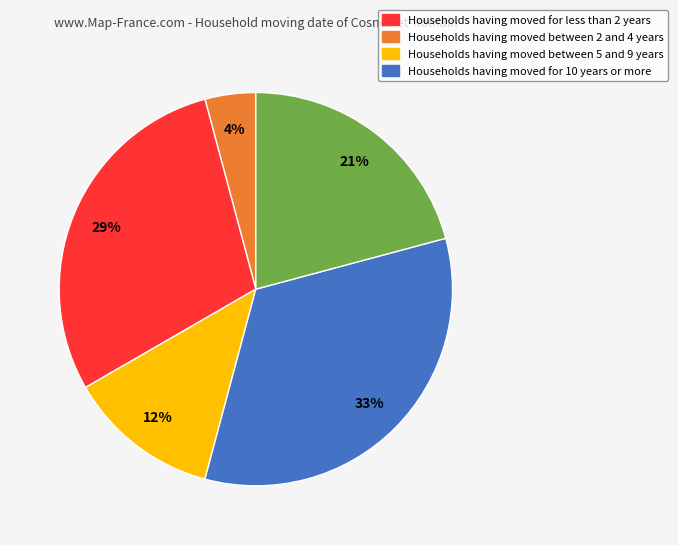

Does any single category account for the majority?

No